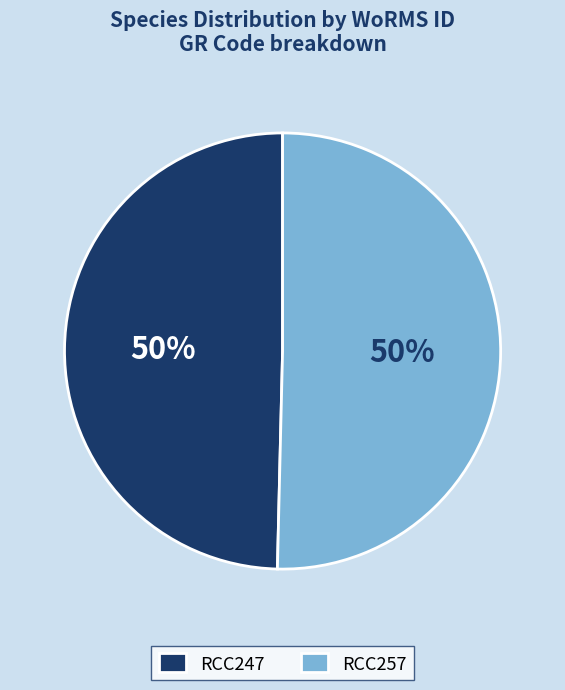

To the nearest percent, what is the average slice percentage?

50%